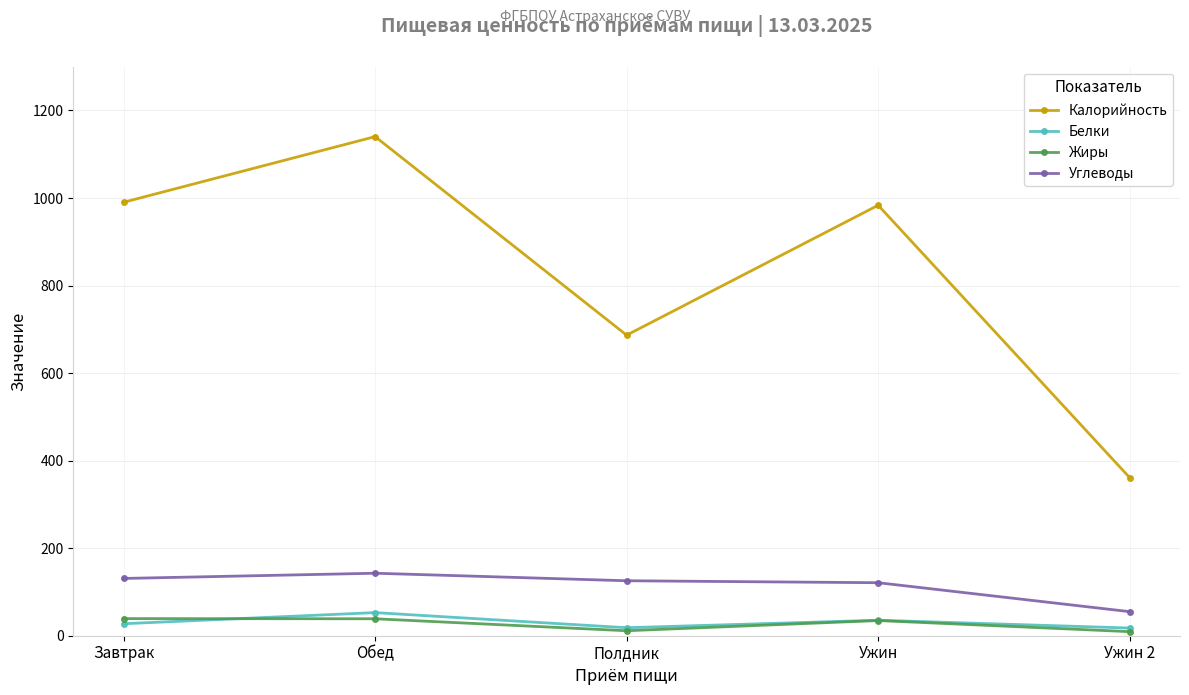

Which series changed the most between Обед and Полдник?

Калорийность